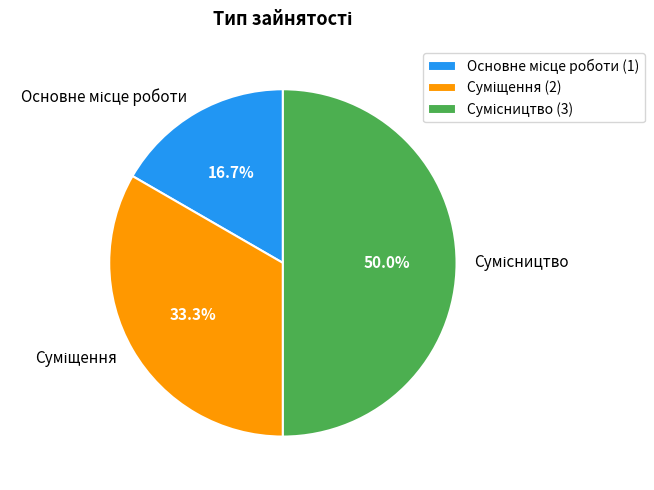

Rank the categories by value from lowest to highest.

Основне місце роботи, Суміщення, Сумісництво